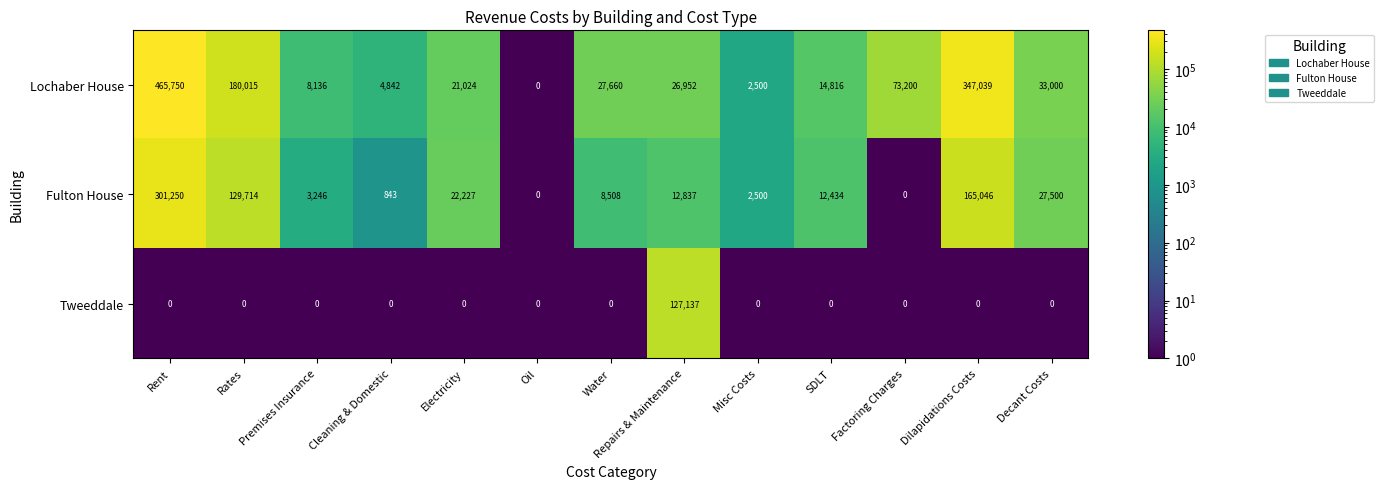

What is the greatest value displayed?

465750